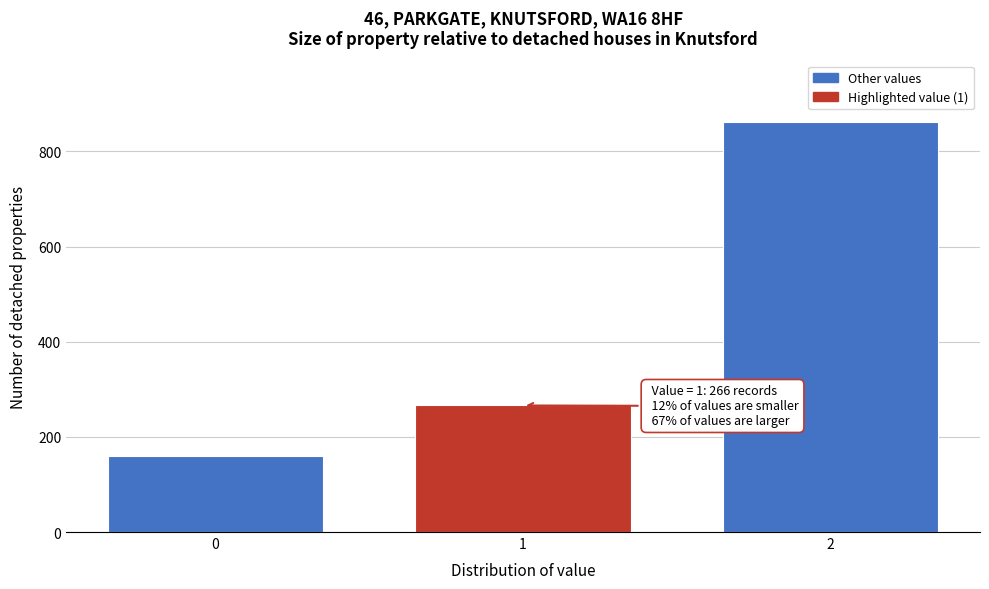

Reading right to left, list all the values displayed in this chart.

862	266	159